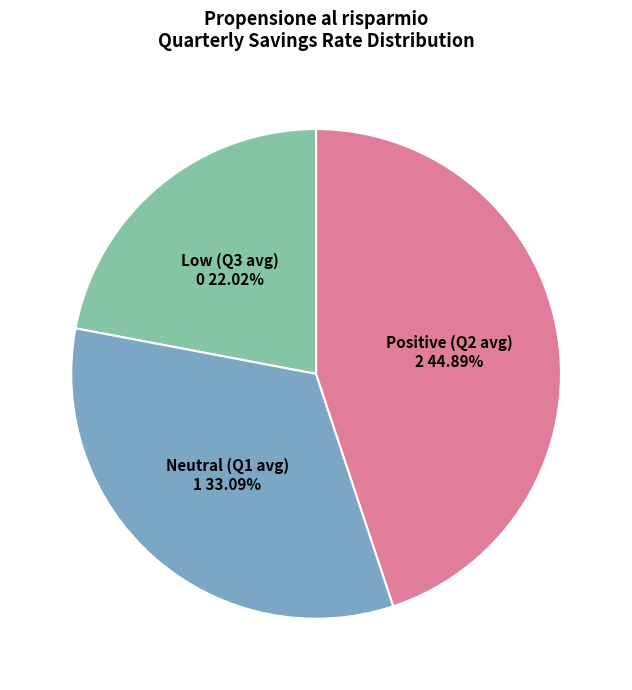

Is there a majority slice in this chart?

No